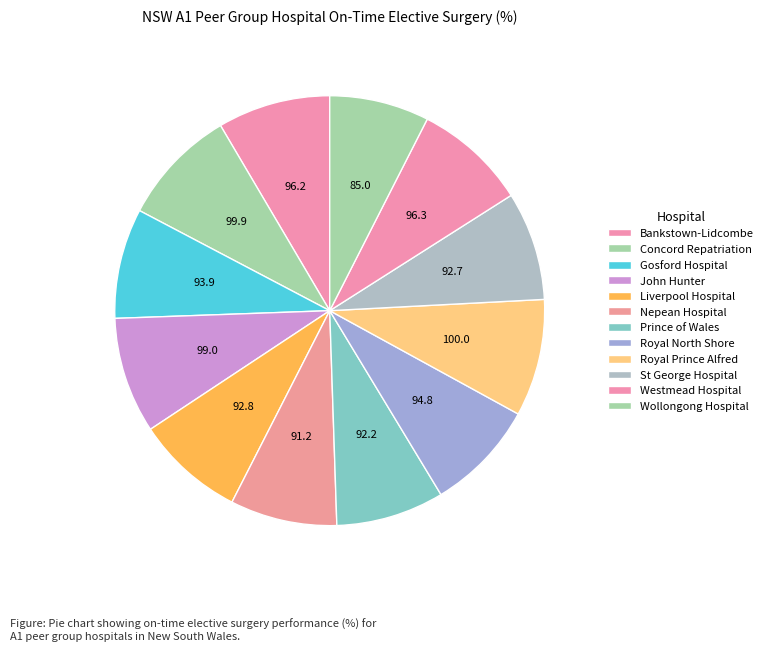

Count the number of slices in the pie.

12